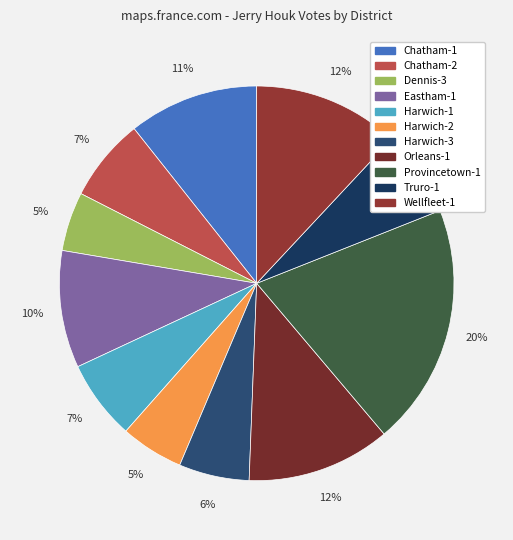

To the nearest percent, what is the difference between the Truro-1 and Eastham-1 slice percentages?

3%